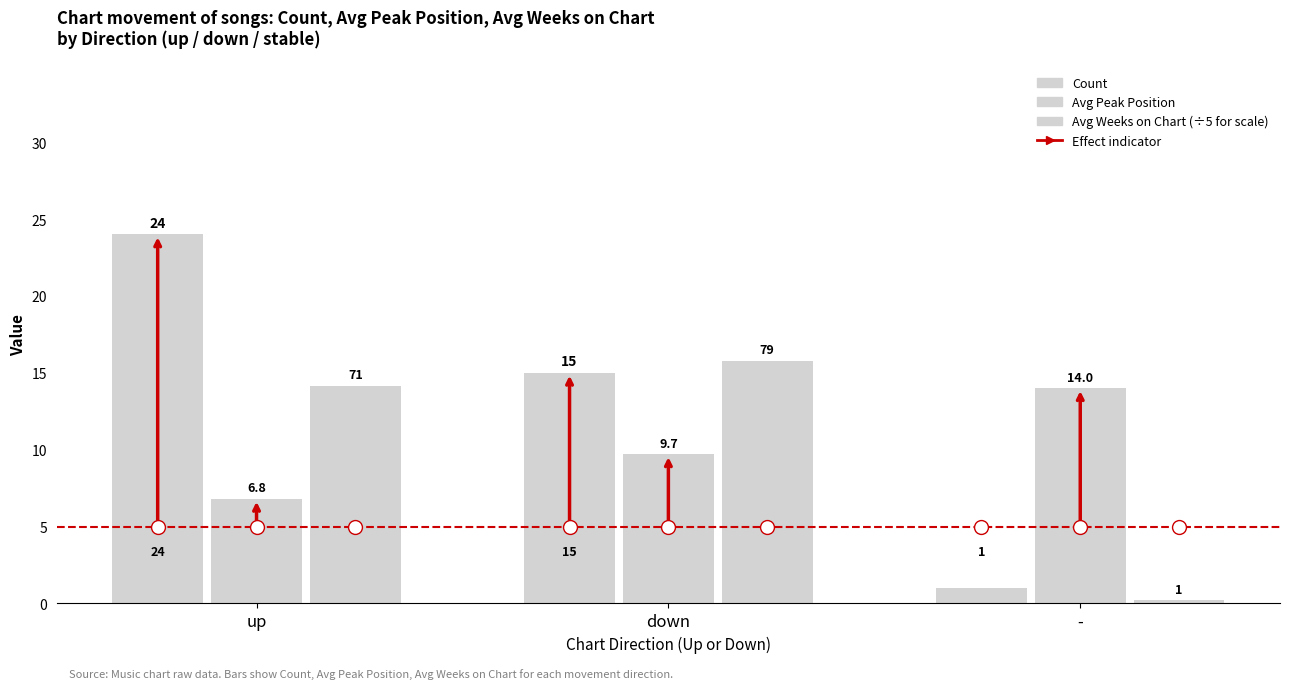

How many bars are there in each group?

3